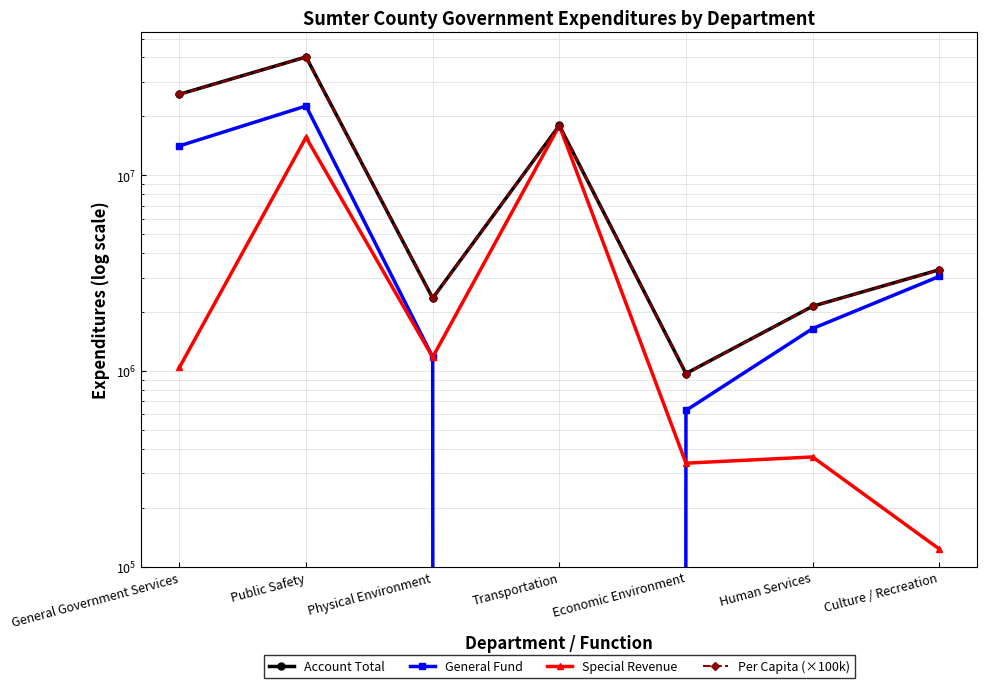

Which series has the largest total across all categories?

Account Total